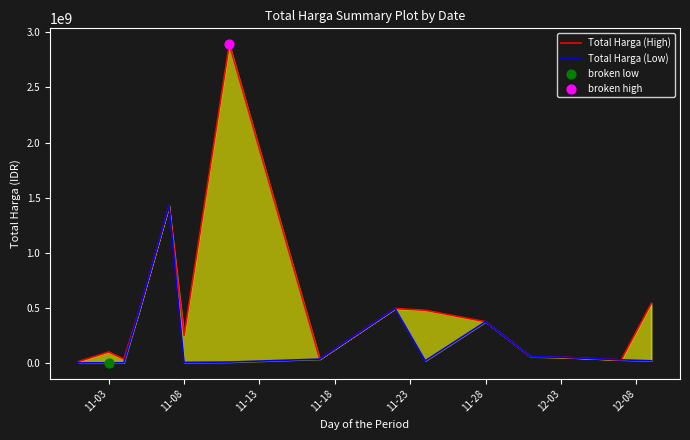

Which series has the widest spread of Y values?

Total Harga (High)